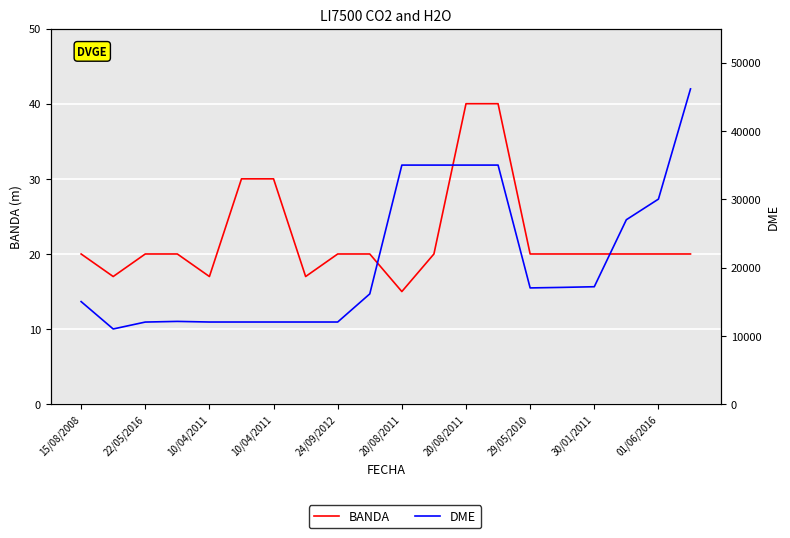

Reading left to right, extract all data points from this chart.

BANDA: 20	17	20	20	17	30	30	17	20	20	15	20	40	40	20	20	20	20	20	20
DME: 15030	11021	12033	12130	12040	12040	12040	12040	12040	16157	35014	35014	35014	35015	17032	17109	17206	27016	30035	46167